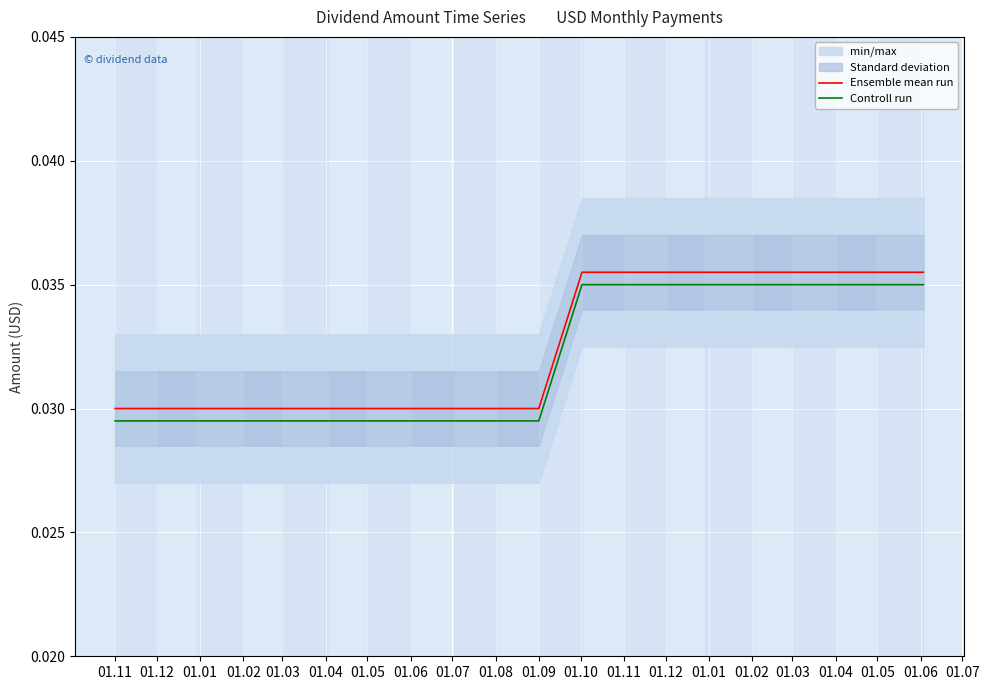

The value of Ensemble mean run at 01.06 is 0.0. True or false?

False